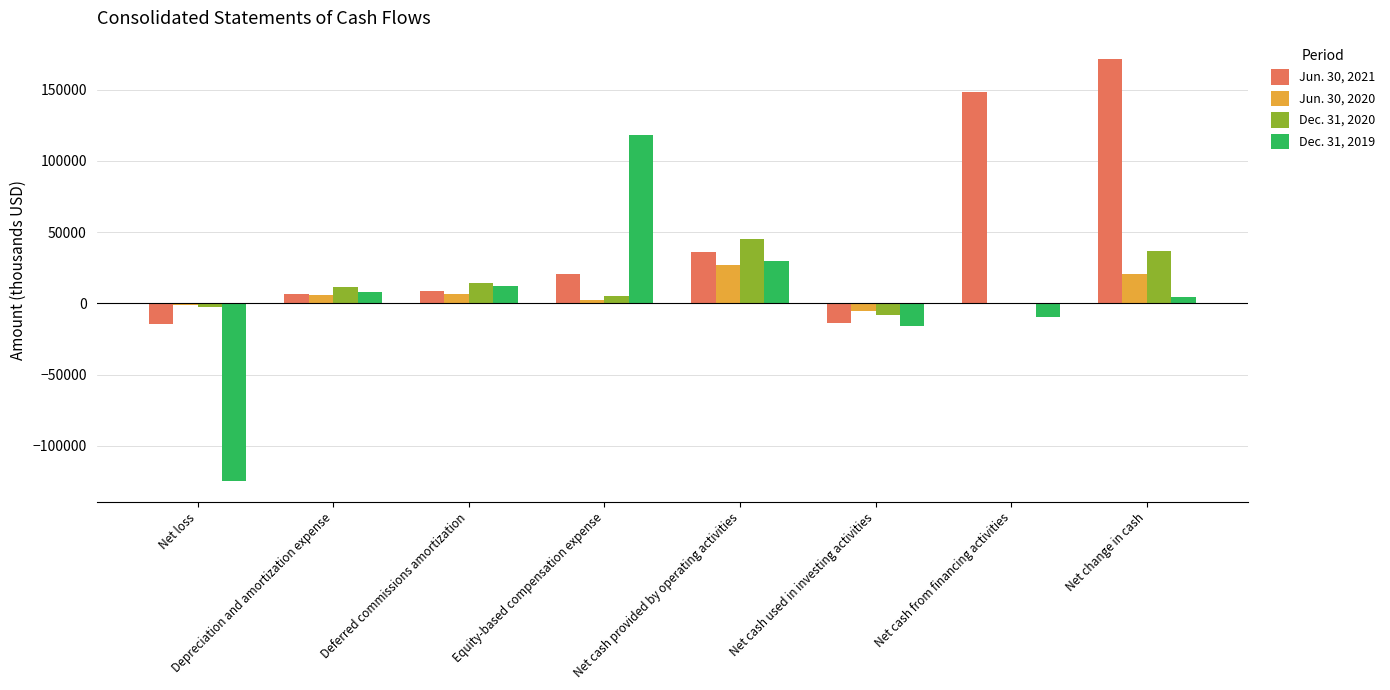

At which category is the sum across all series the highest?

Net change in cash